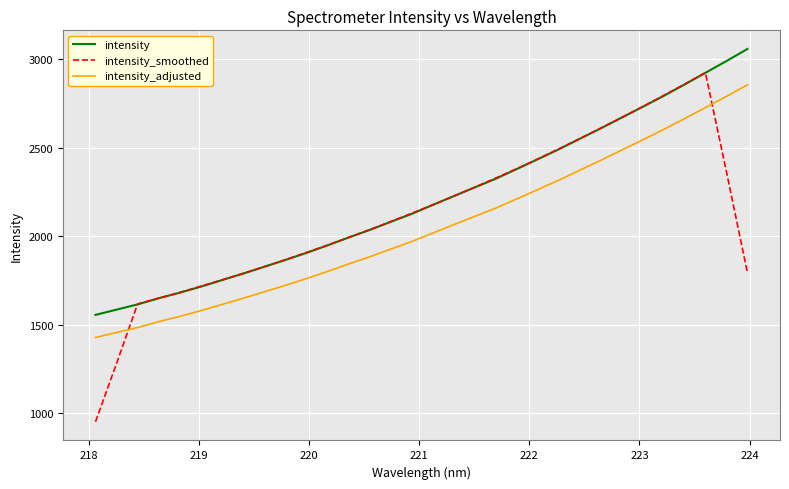

Which series has the widest spread of values?

intensity_smoothed